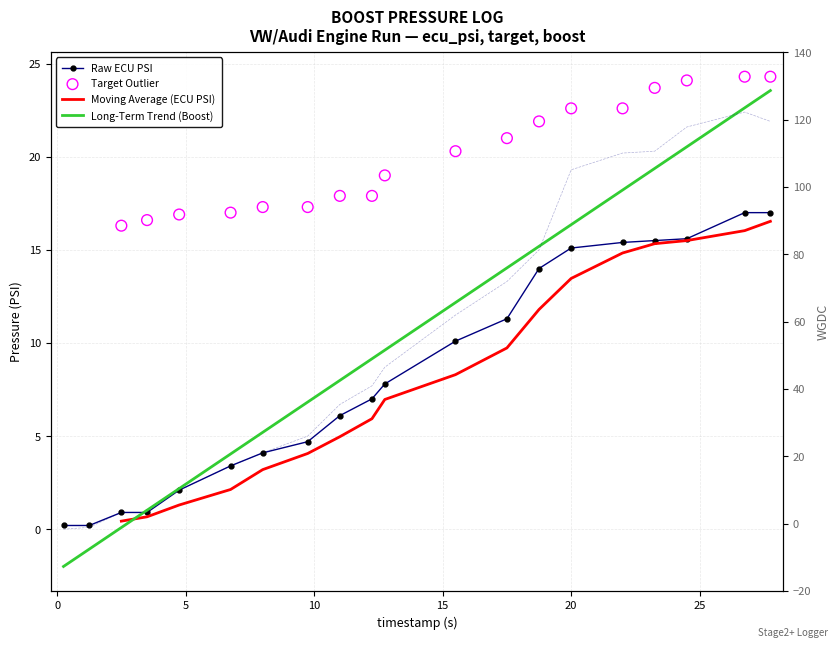

Is the value of boost at 23.25 greater than the value of wgdc at 4.75?

Yes